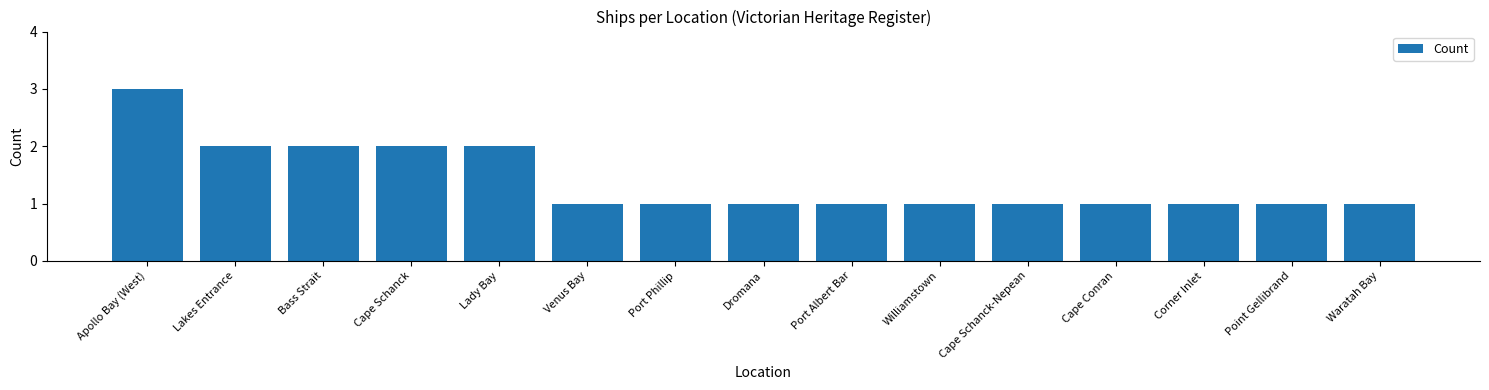

Read the value at Lakes Entrance.

2